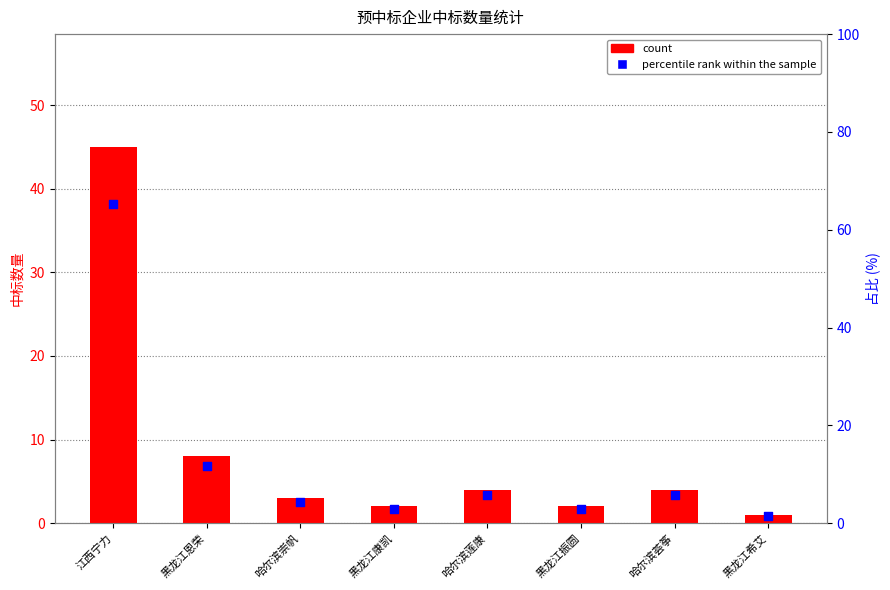

What are all the series names shown in the legend?

count, percentile rank within the sample